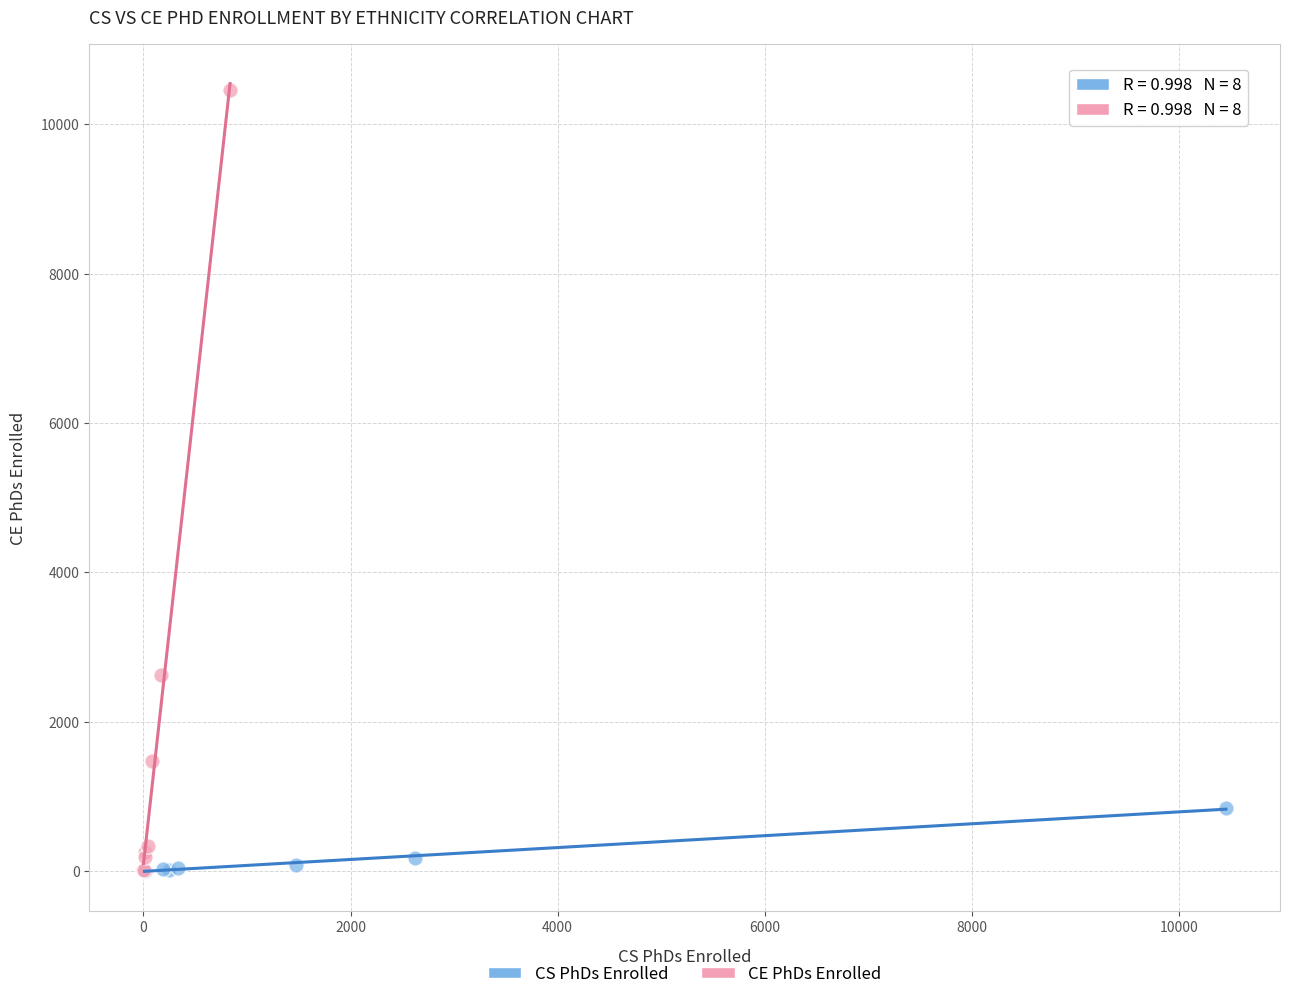

Which series reaches the maximum Y coordinate?

CE PhDs Enrolled